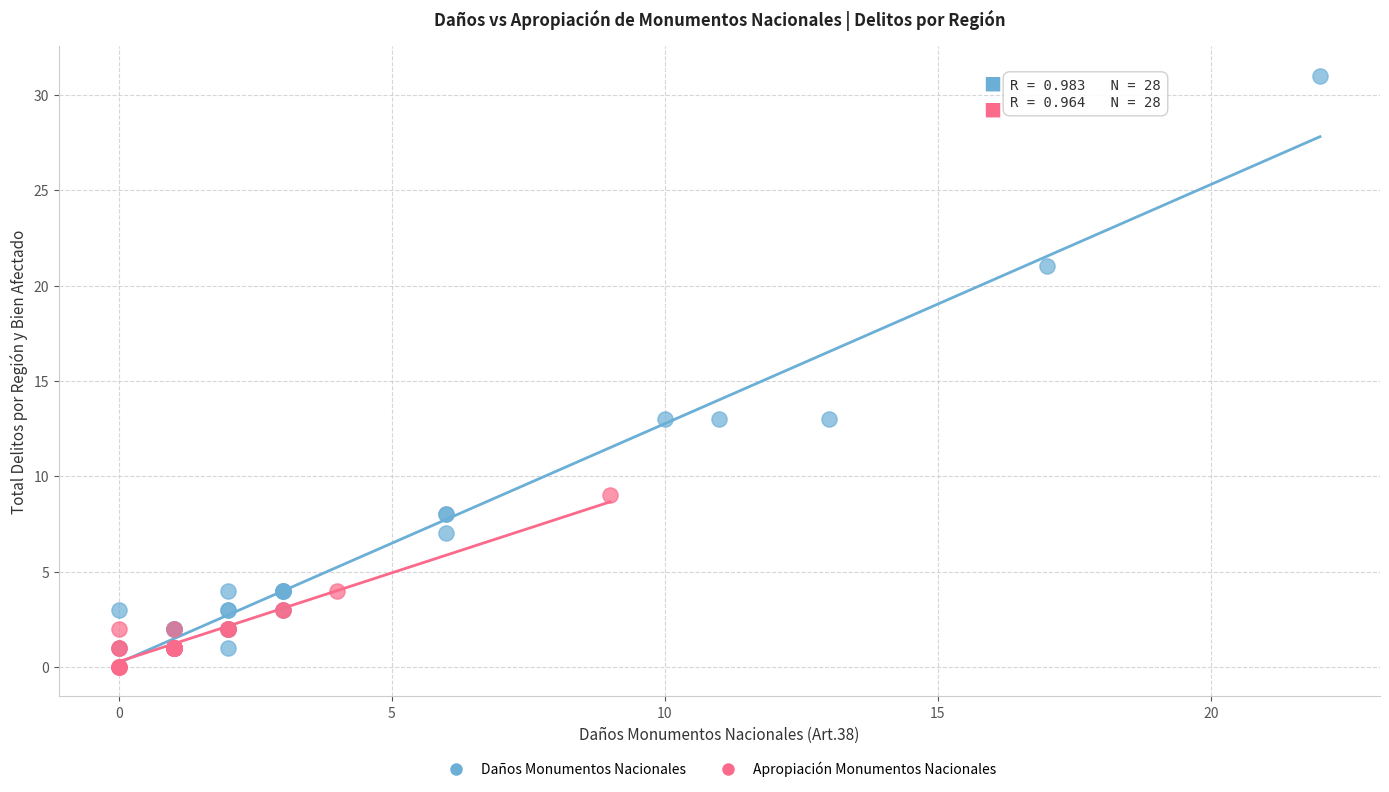

Which series has the widest spread of Y values?

Daños Monumentos Nacionales